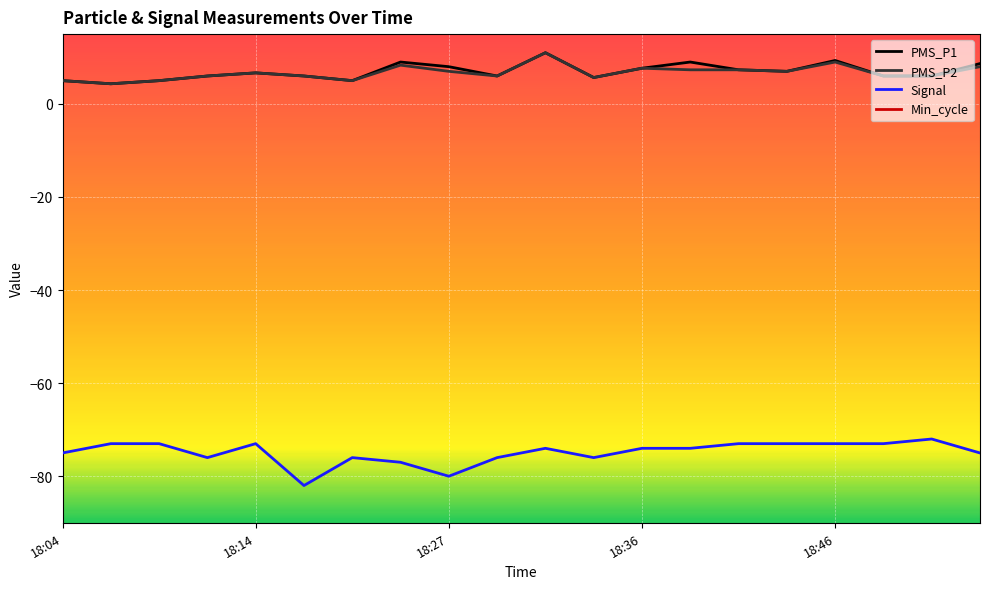

True or false: Signal and PMS_P1 cross at least once.

False